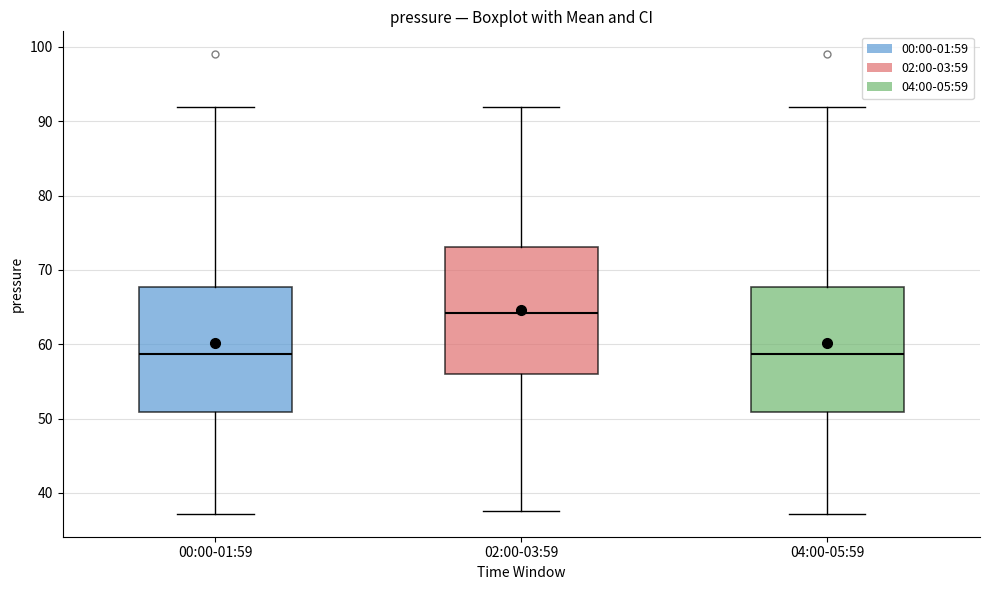

Where does the upper whisker of the box for 02:00-03:59 end on the y-axis? The values are not printed on the chart, so give them approximately, as read against the axis.

92